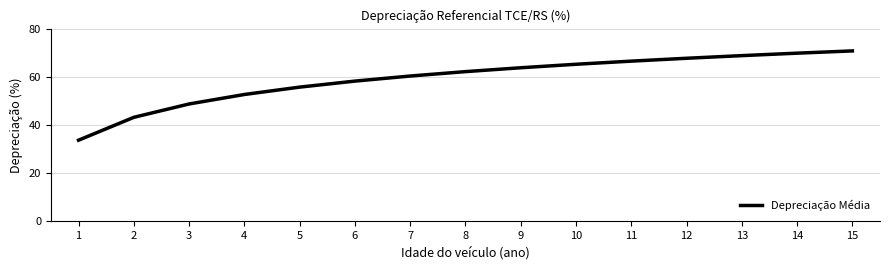

What is the change in value from 5 to 14?

+14.1